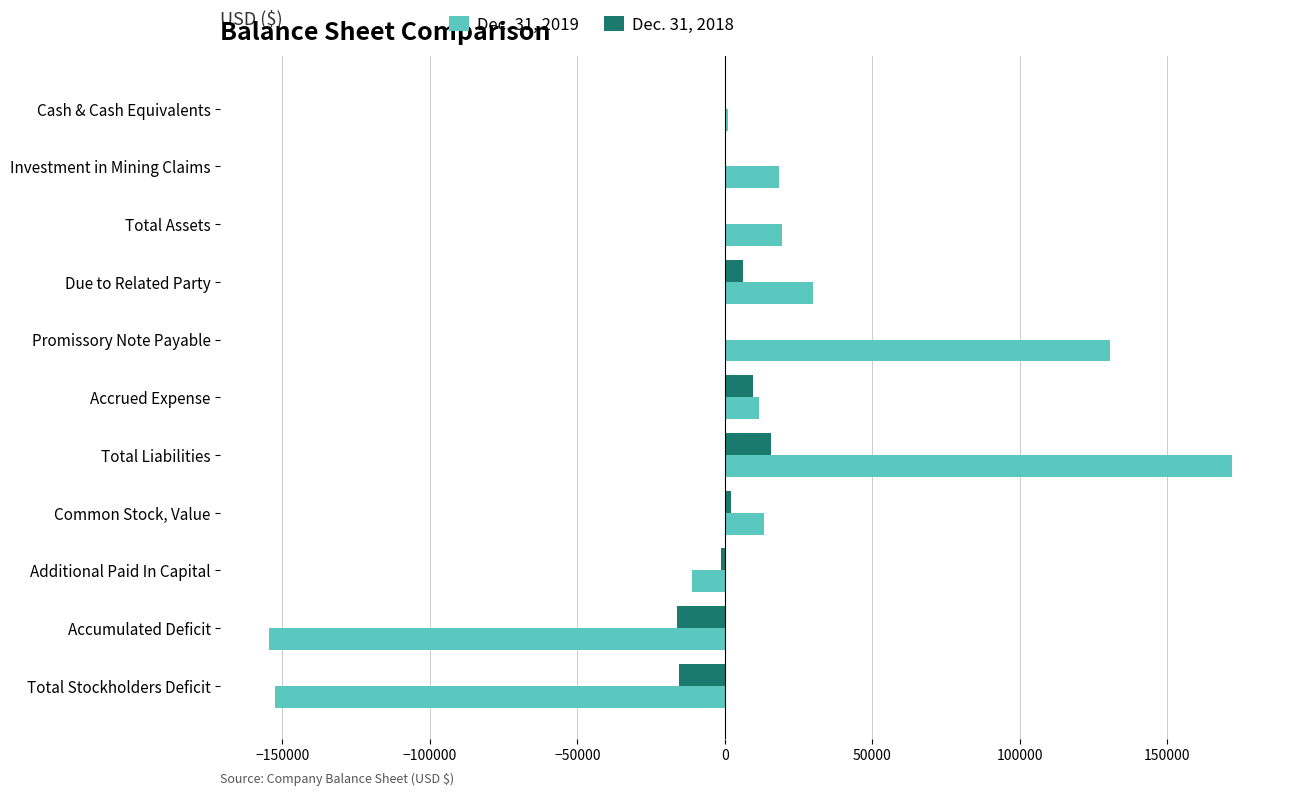

Is the value of Dec. 31, 2018 at Common Stock, Value greater than the value of Dec. 31, 2019 at Total Assets?

No